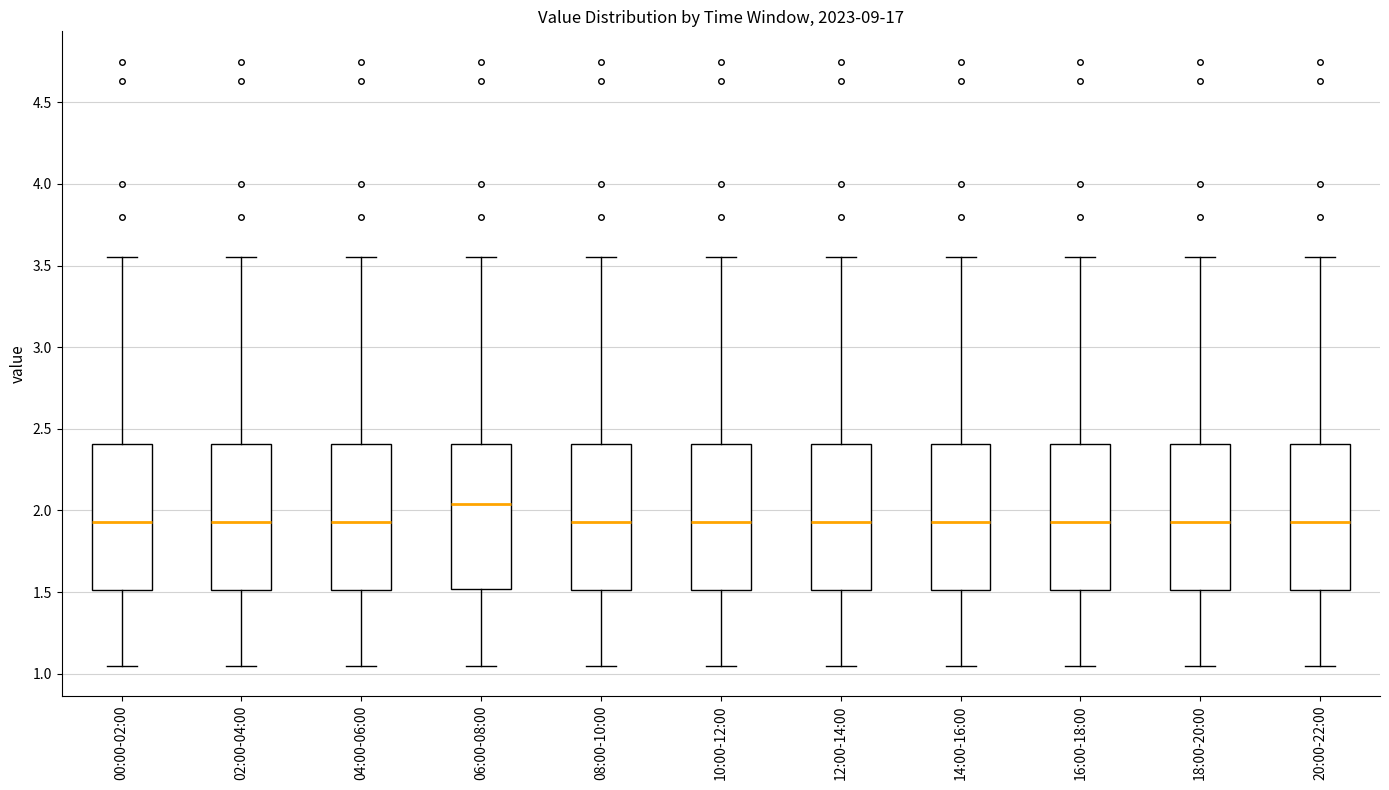

Reading left to right, read every box against the y-axis: the position of its median line, the range the box covers, and the ends of its whiskers. The values are not printed on the chart, so give them approximately, as read against the axis.

00:00-02:00: median 1.95, box 1.50 to 2.40, whiskers 1.05 to 3.55
02:00-04:00: median 1.95, box 1.50 to 2.40, whiskers 1.05 to 3.55
04:00-06:00: median 1.95, box 1.50 to 2.40, whiskers 1.05 to 3.55
06:00-08:00: median 2.05, box 1.50 to 2.40, whiskers 1.05 to 3.55
08:00-10:00: median 1.95, box 1.50 to 2.40, whiskers 1.05 to 3.55
10:00-12:00: median 1.95, box 1.50 to 2.40, whiskers 1.05 to 3.55
12:00-14:00: median 1.95, box 1.50 to 2.40, whiskers 1.05 to 3.55
14:00-16:00: median 1.95, box 1.50 to 2.40, whiskers 1.05 to 3.55
16:00-18:00: median 1.95, box 1.50 to 2.40, whiskers 1.05 to 3.55
18:00-20:00: median 1.95, box 1.50 to 2.40, whiskers 1.05 to 3.55
20:00-22:00: median 1.95, box 1.50 to 2.40, whiskers 1.05 to 3.55